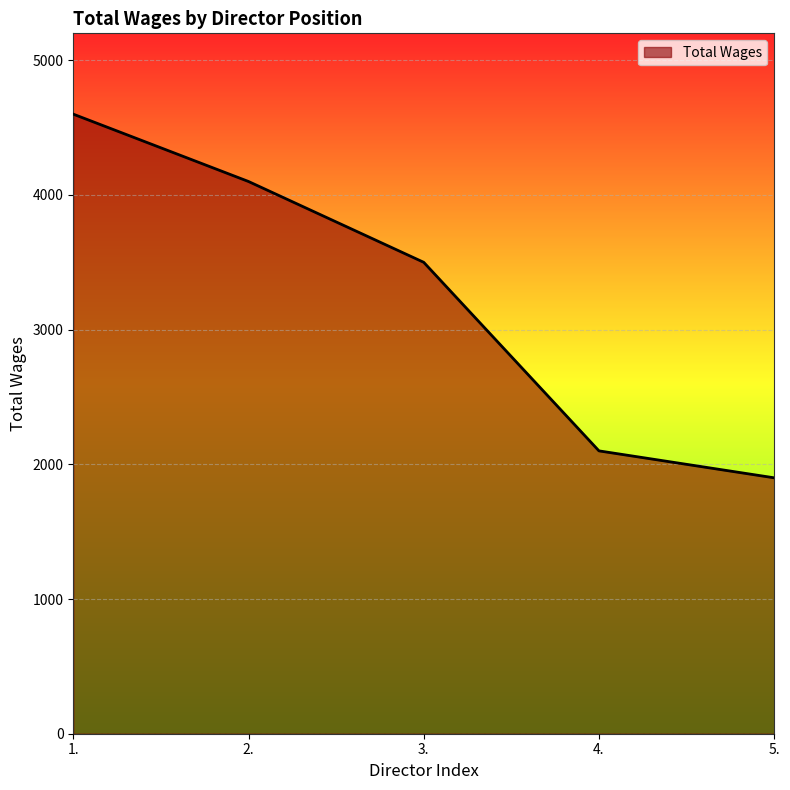

True or false: there are more than 1 points higher than both neighbors.

False